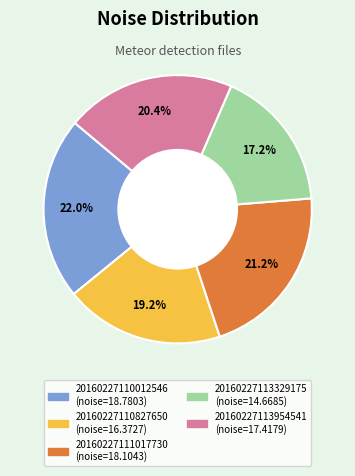

Does 20160227110827650 account for over 50% of the chart?

No